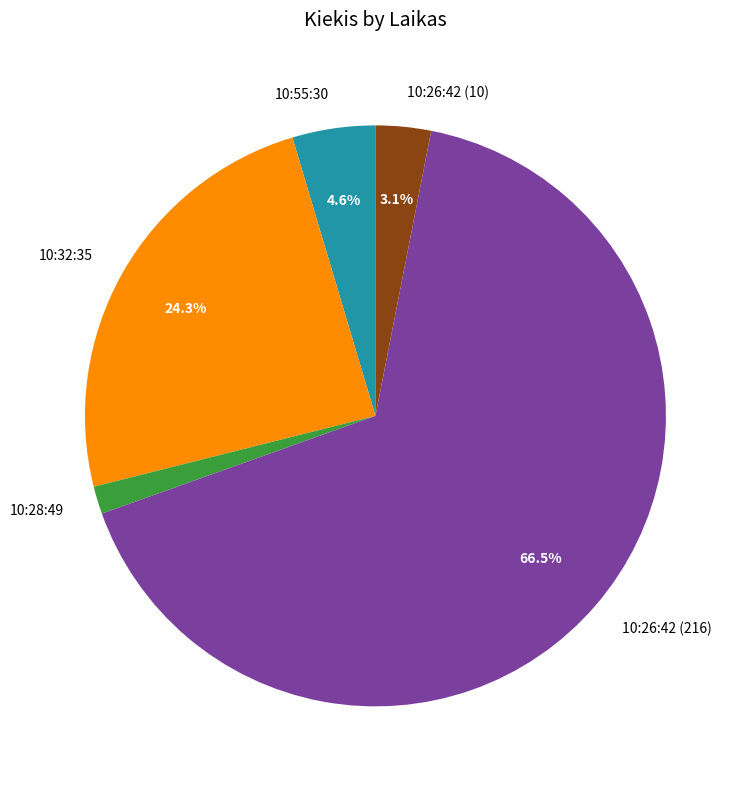

Is it true that 10:28:49 is 11% of the pie?

False